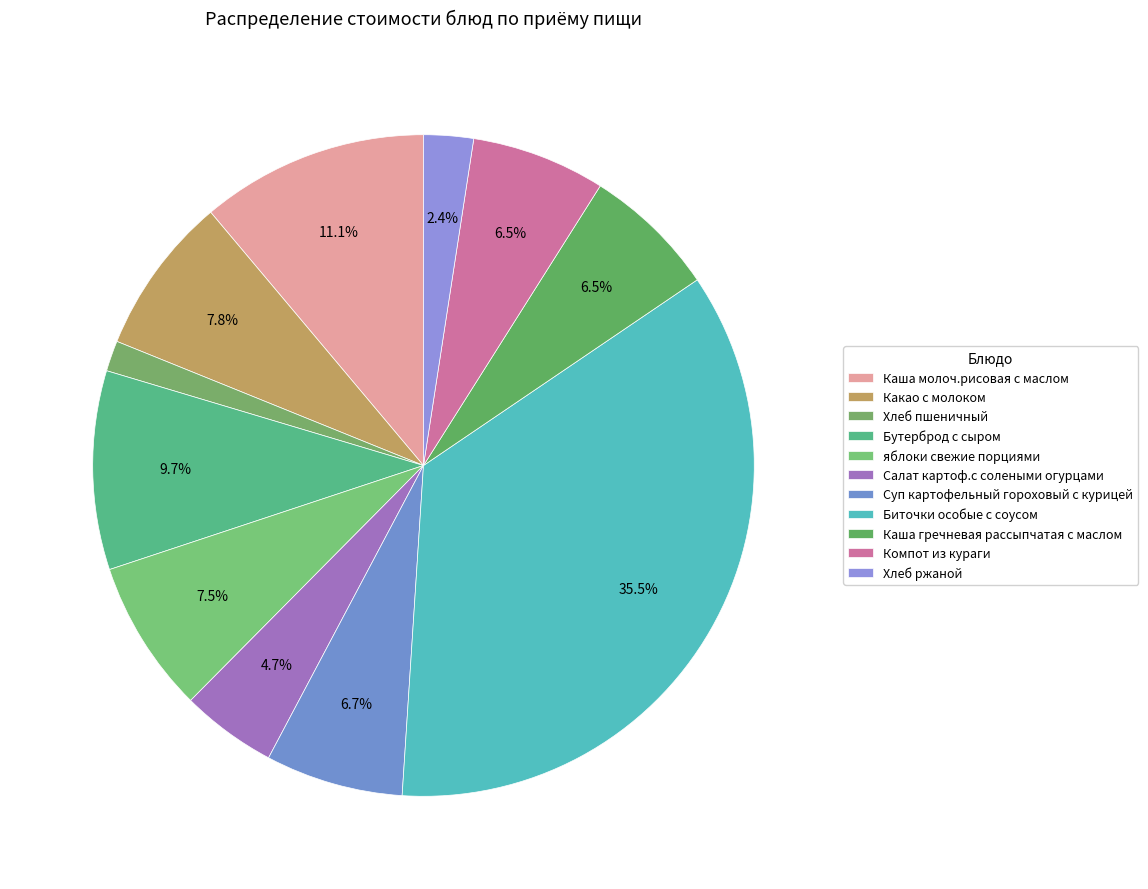

Count the number of slices in the pie.

11